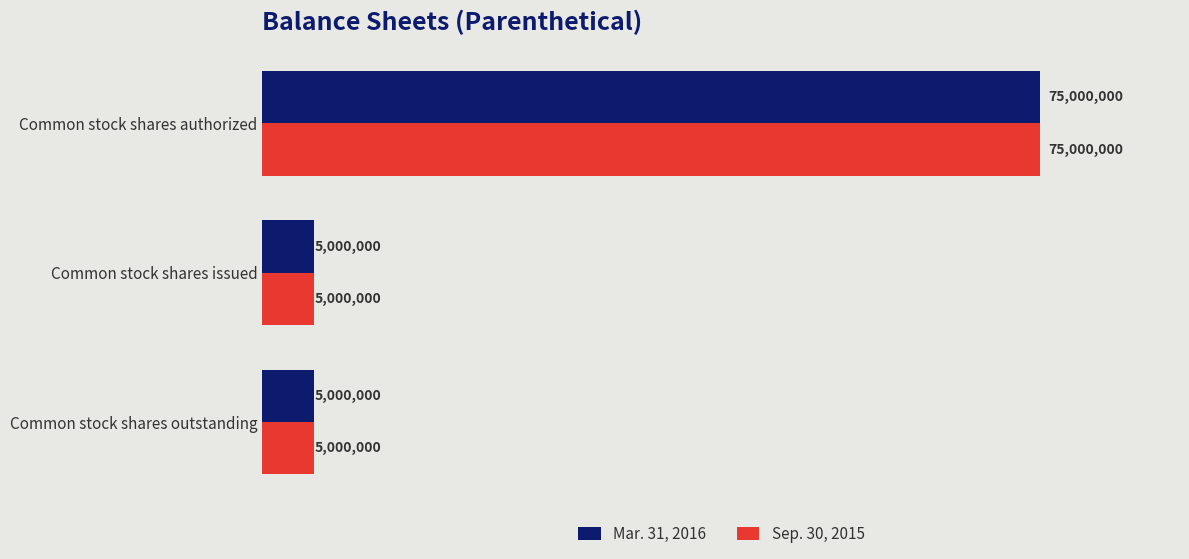

What is the sum of all Mar. 31, 2016 values?

85000000